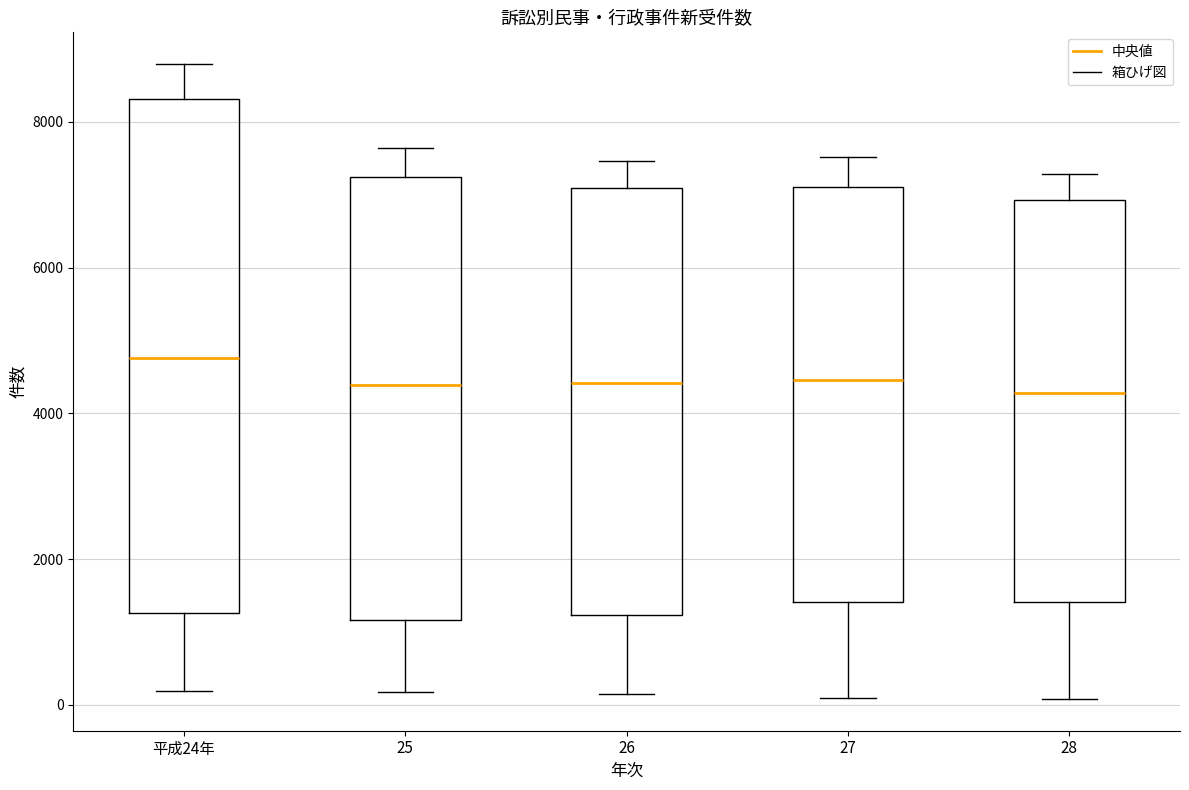

Where is the upper edge of the box for 27 on the y-axis? The values are not printed on the chart, so give them approximately, as read against the axis.

7200